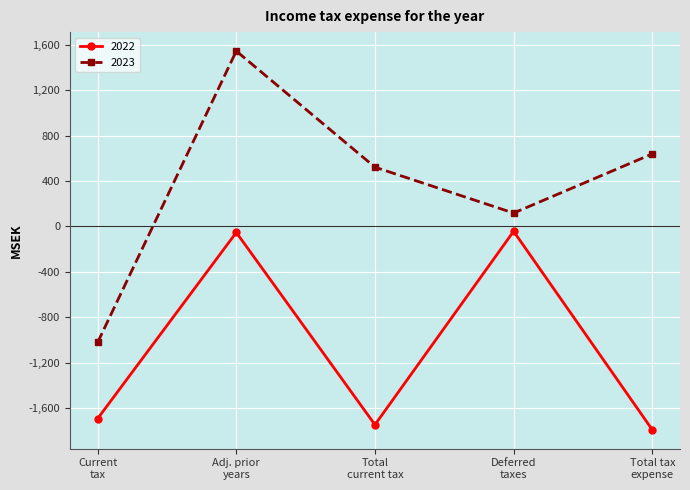

True or false: 2022 and 2023 cross at least once.

False